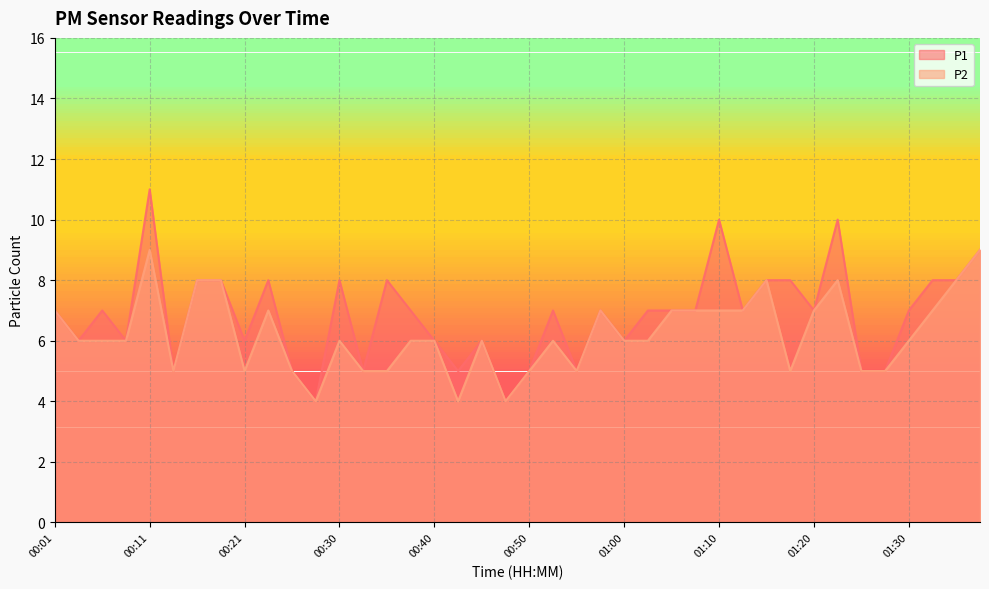

Reading left to right, what are all the values shown in this chart?

P1: 7	6	7	6	11	5	8	8	6	8	5	4	8	5	8	7	6	5	6	4	5	7	5	7	6	7	7	7	10	7	8	8	7	10	5	5	7	8	8	9
P2: 7	6	6	6	9	5	8	8	5	7	5	4	6	5	5	6	6	4	6	4	5	6	5	7	6	6	7	7	7	7	8	5	7	8	5	5	6	7	8	9